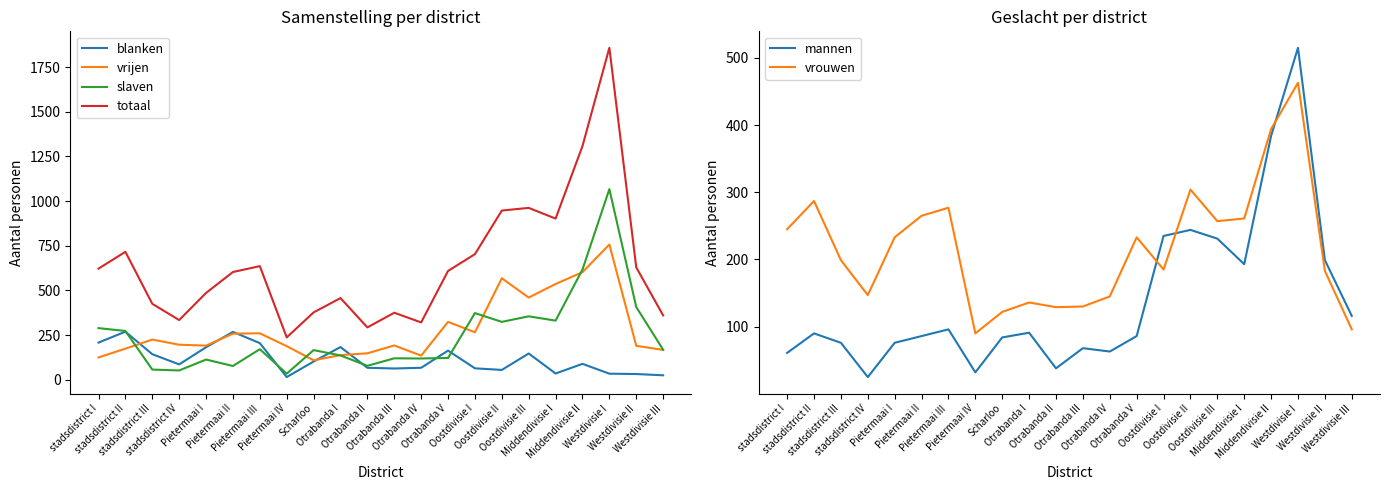

True or false: slaven and totaal cross at least once.

False